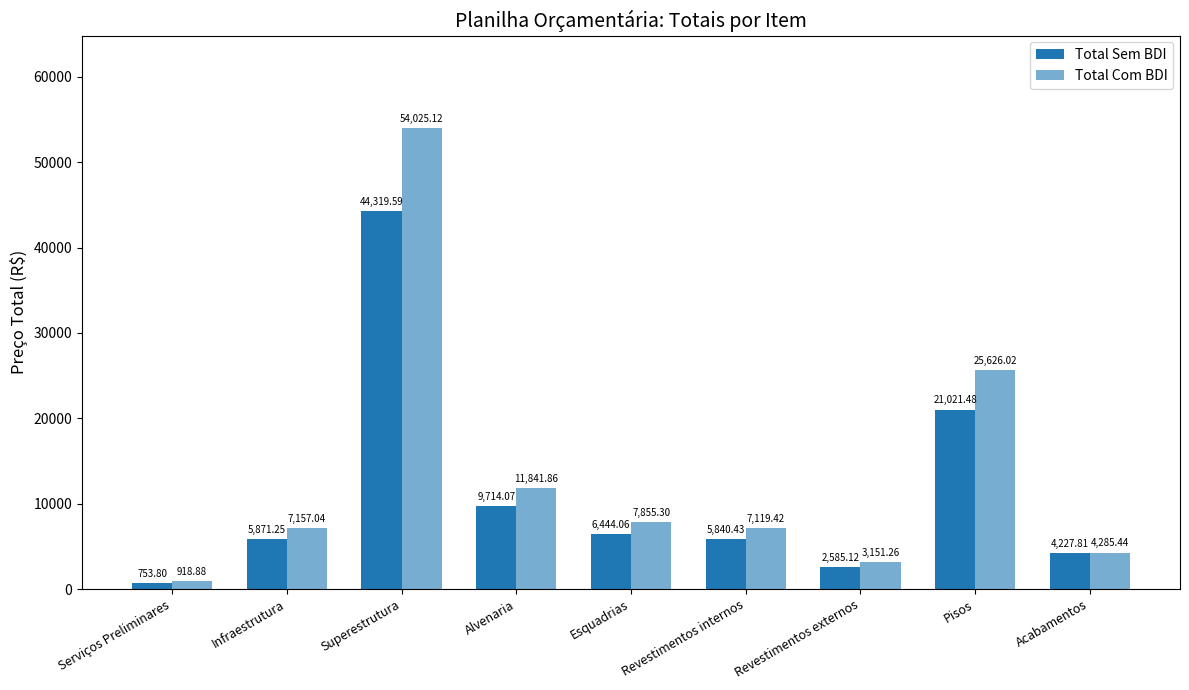

Which series has the widest spread of values?

Total Com BDI